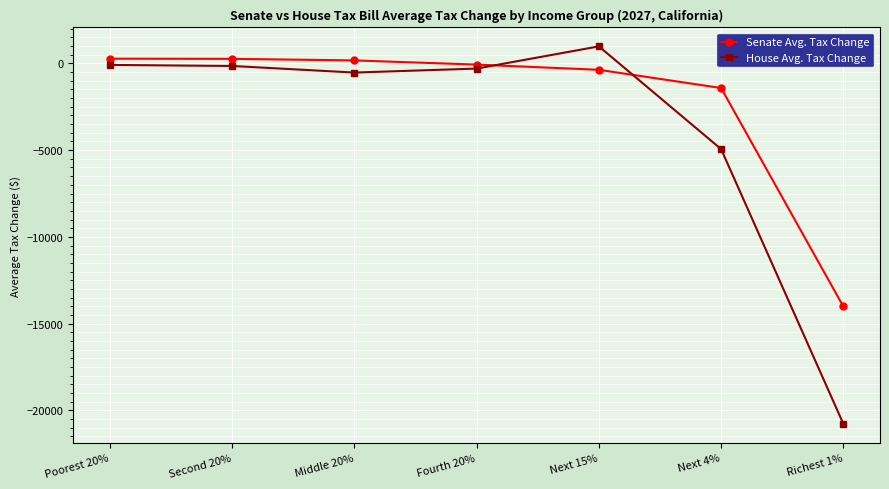

How many lines are shown in the chart?

2